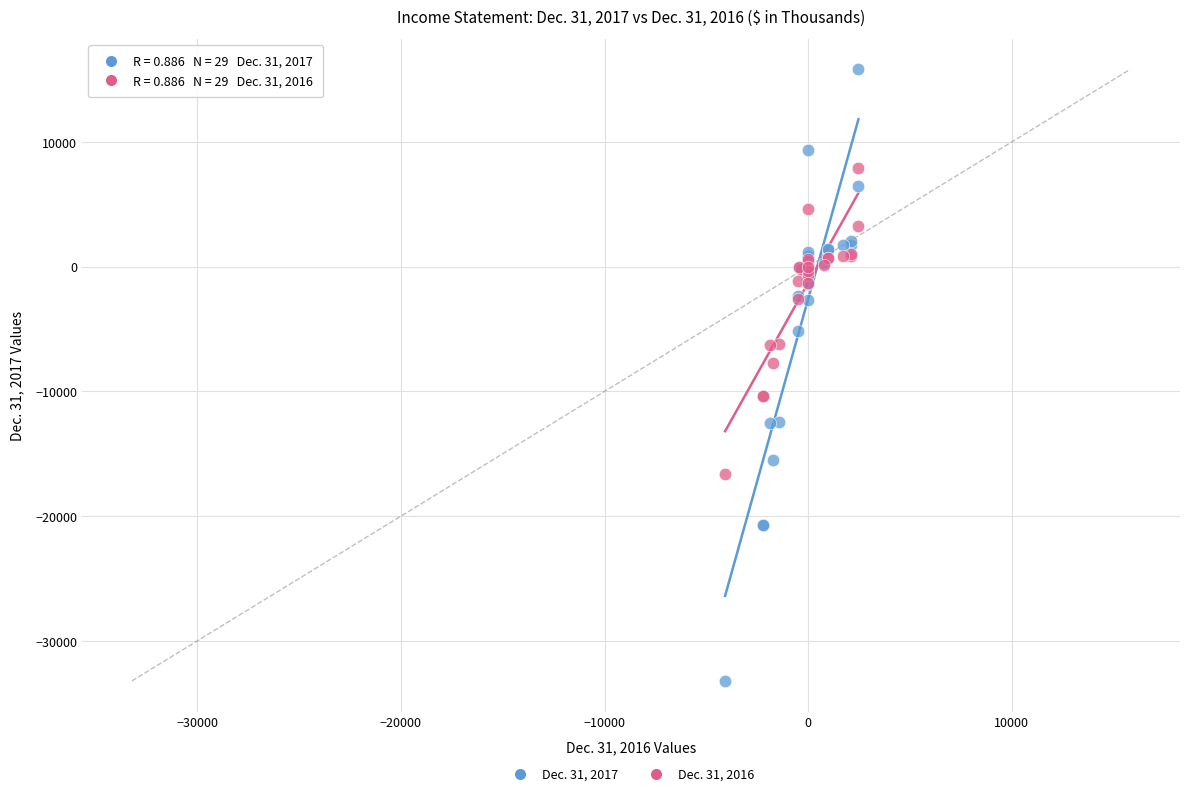

What are all the series names shown in the legend?

Dec. 31, 2017, Dec. 31, 2016